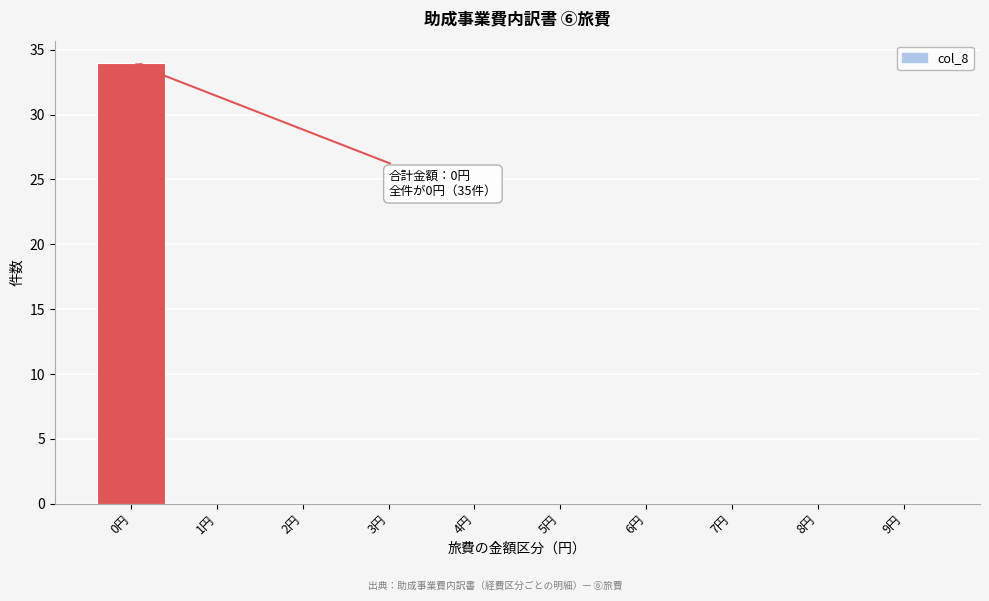

Which range on the x-axis has the tallest bar?

-0.5 to 0.5